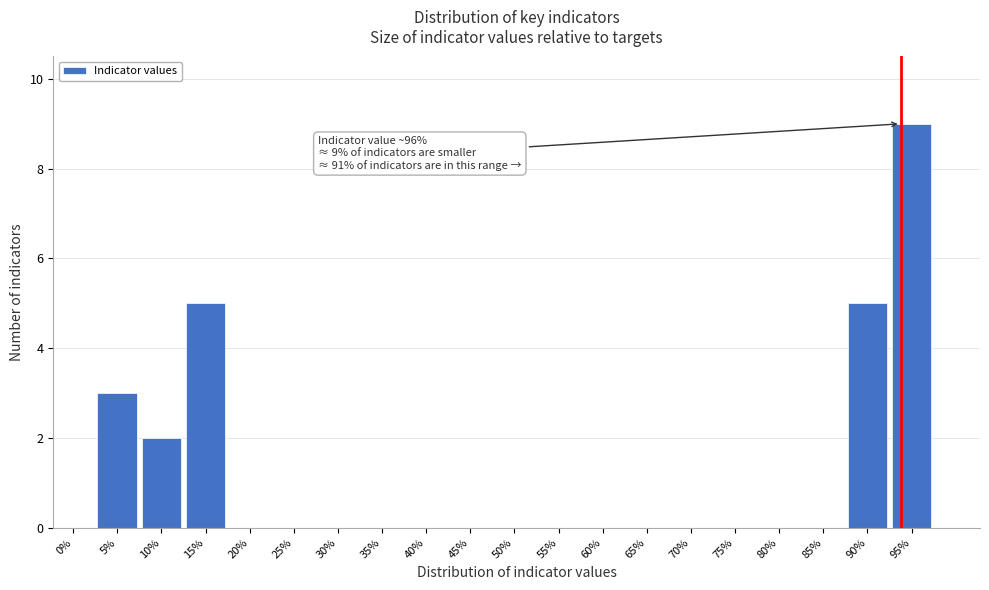

Reading right to left, transcribe all the data shown in this chart.

95%=9	90%=5	85%=0	80%=0	75%=0	70%=0	65%=0	60%=0	55%=0	50%=0	45%=0	40%=0	35%=0	30%=0	25%=0	20%=0	15%=5	10%=2	5%=3	0%=0